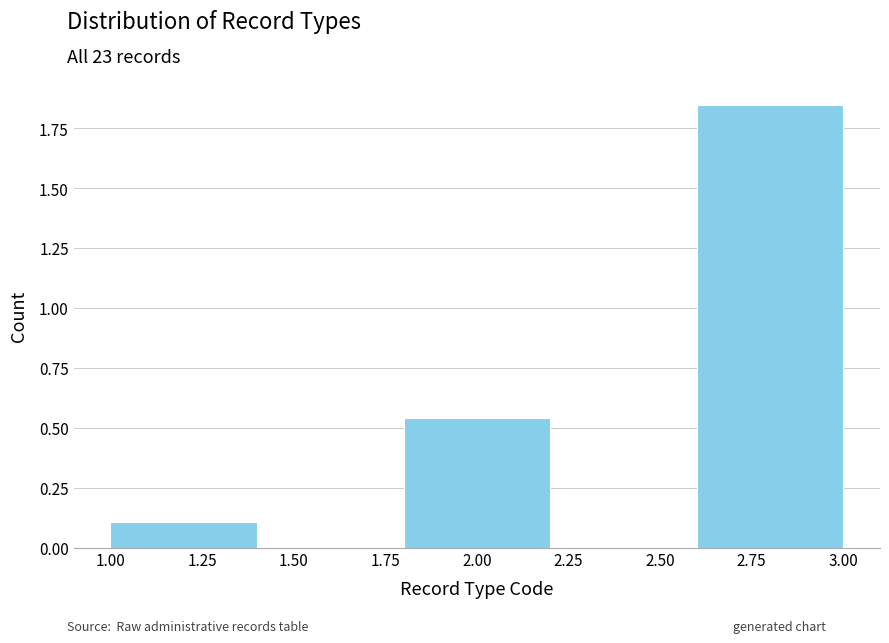

Which range on the x-axis has the tallest bar?

2.6 to 3.0